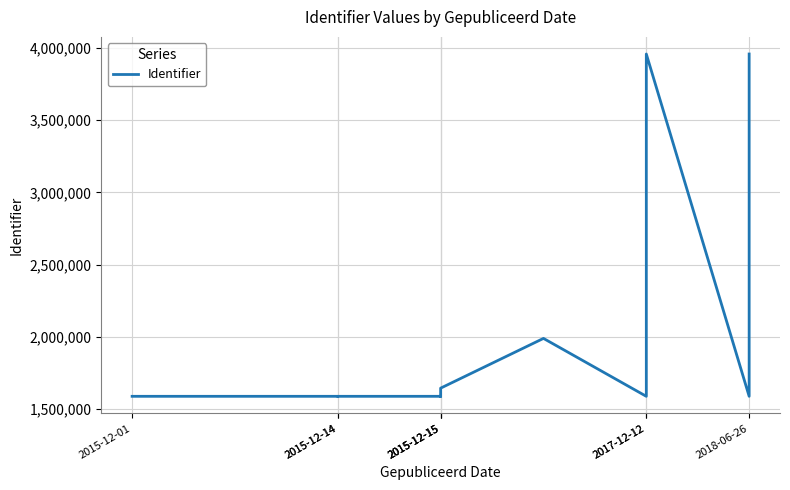

What is the average value?

1894653